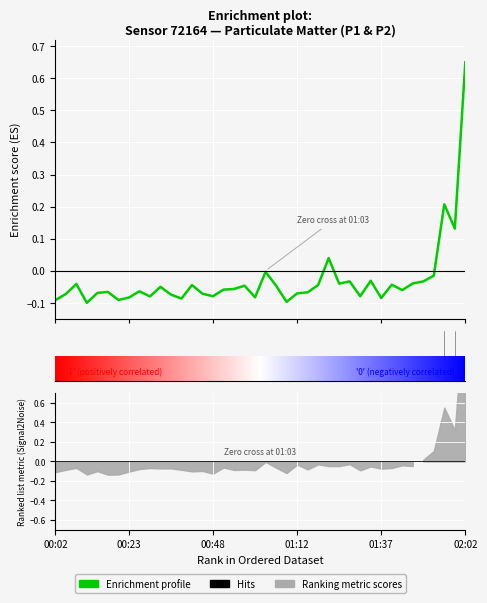

True or false: the data has more than 0 interior local peaks.

True